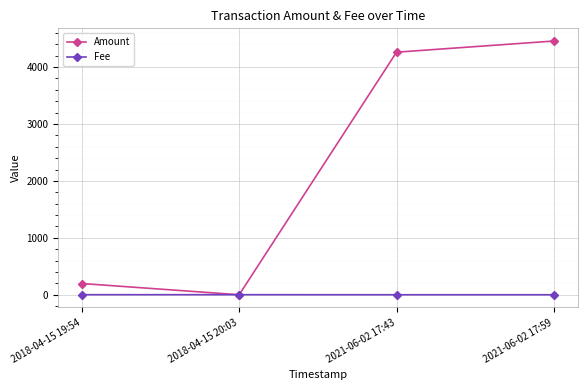

How many interior local valleys does the Amount series have?

1